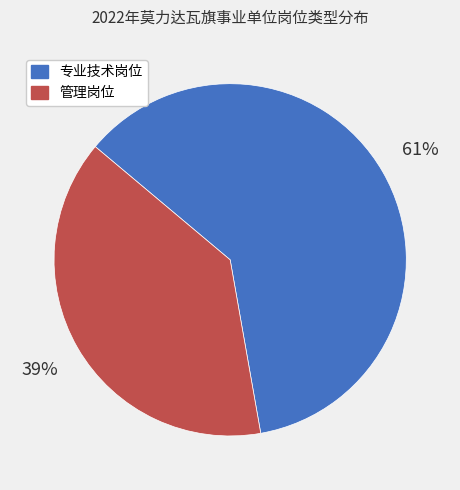

Which has a higher value, 专业技术岗位 or 管理岗位?

专业技术岗位